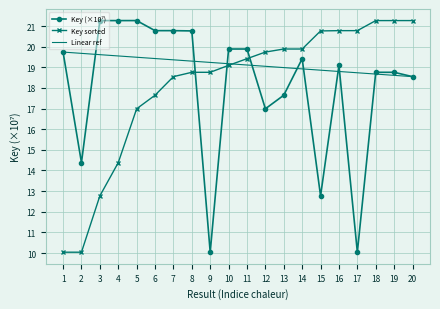

What is the total value across all series at 1?

49.5